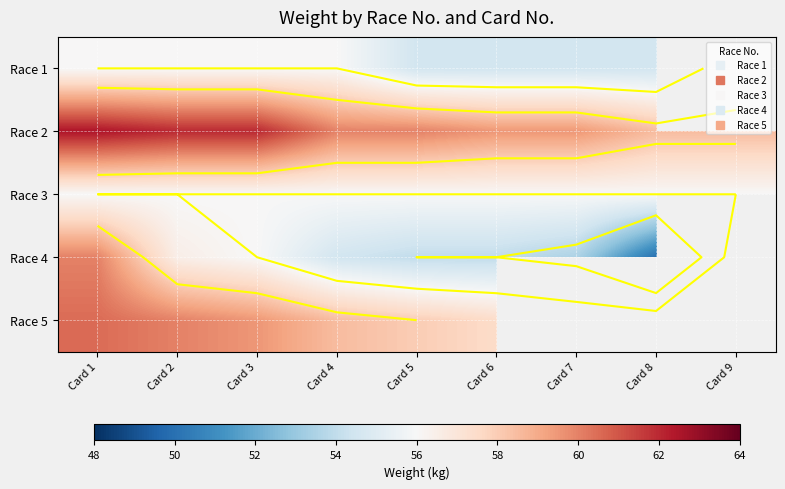

At which label does Race 5 first exceed 58?

Card 1